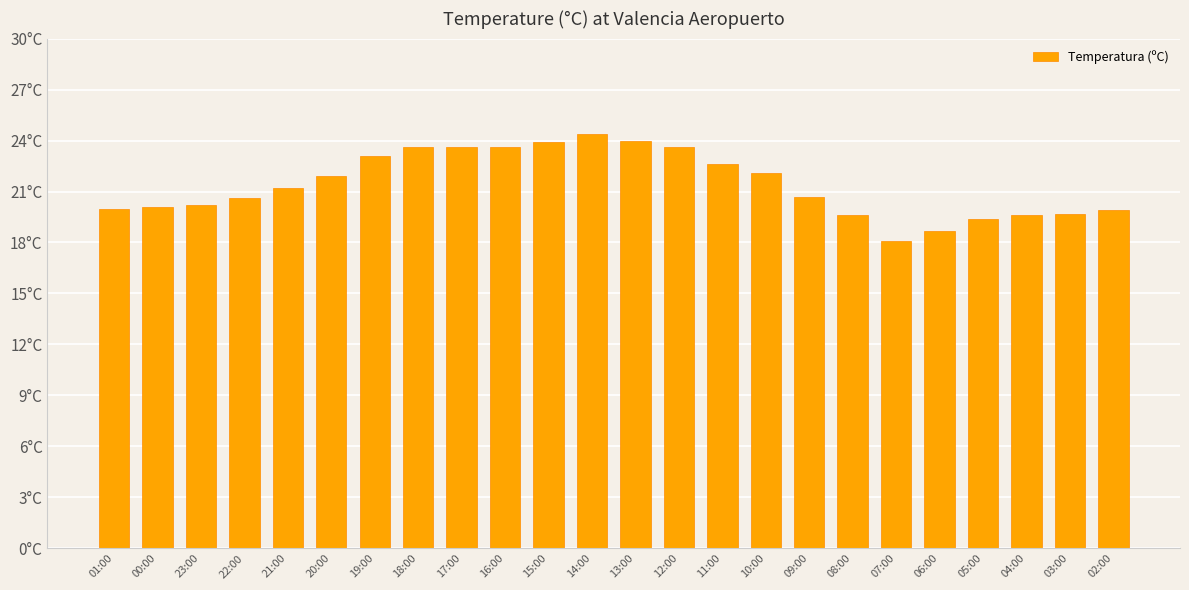

Which has a higher value, 16:00 or 06:00?

16:00